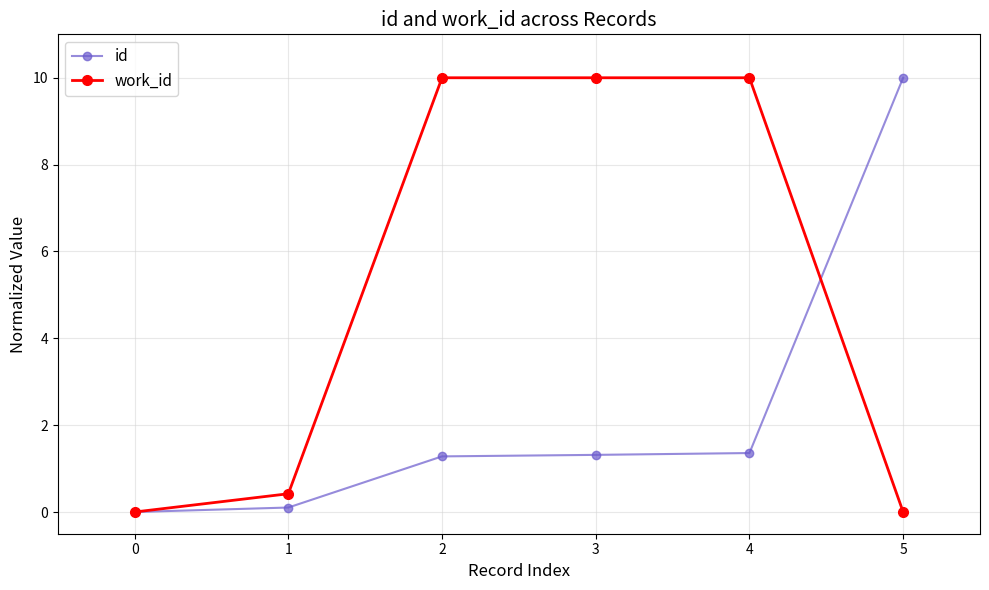

Is the value of id at 3 greater than the value of work_id at 2?

No